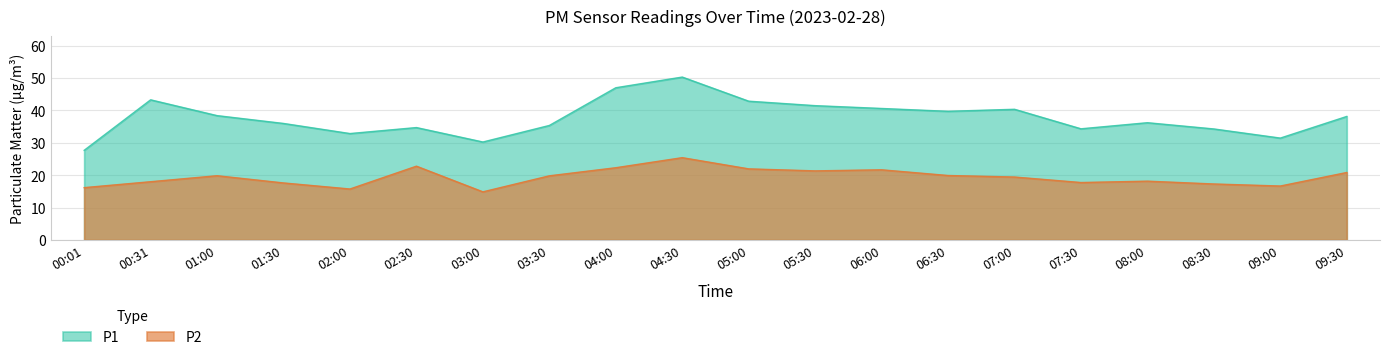

What is the spread (max minus min) of values at 06:30?

19.8